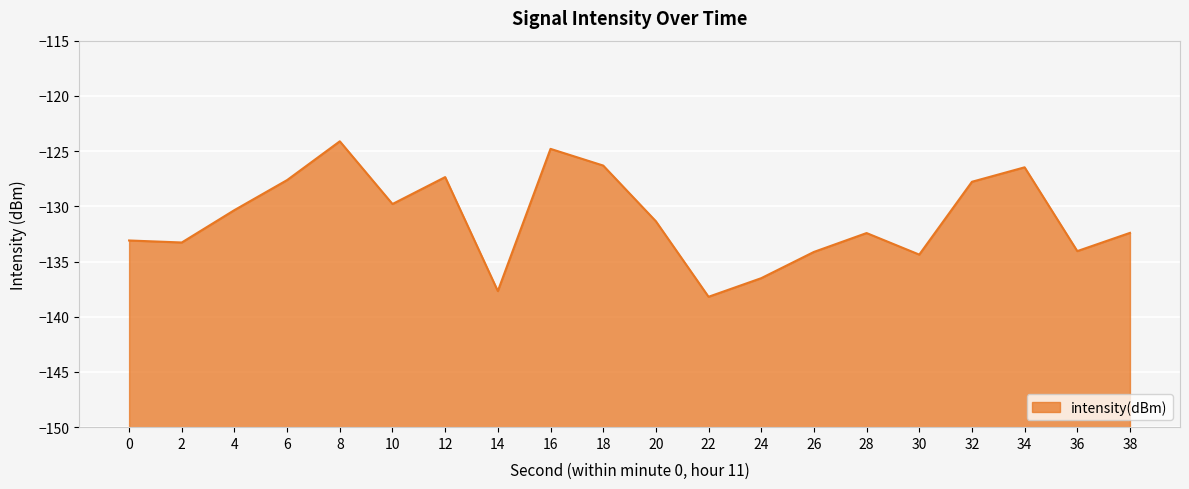

What is the change in value from 2 to 26?

-0.9